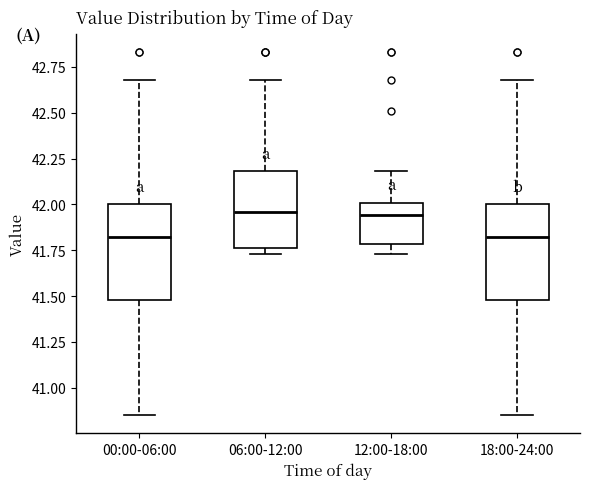

Reading left to right, transcribe this box plot: for each box, give where its median line is, the range the box spans, and where its two whiskers end, as read against the y-axis. The values are not printed on the chart, so give them approximately, as read against the axis.

00:00-06:00: median 41.80, box 41.50 to 42.00, whiskers 40.85 to 42.70
06:00-12:00: median 41.95, box 41.75 to 42.20, whiskers 41.75 (just below the box's lower edge) to 42.70
12:00-18:00: median 41.95, box 41.80 to 42.00, whiskers 41.75 to 42.20
18:00-24:00: median 41.80, box 41.50 to 42.00, whiskers 40.85 to 42.70